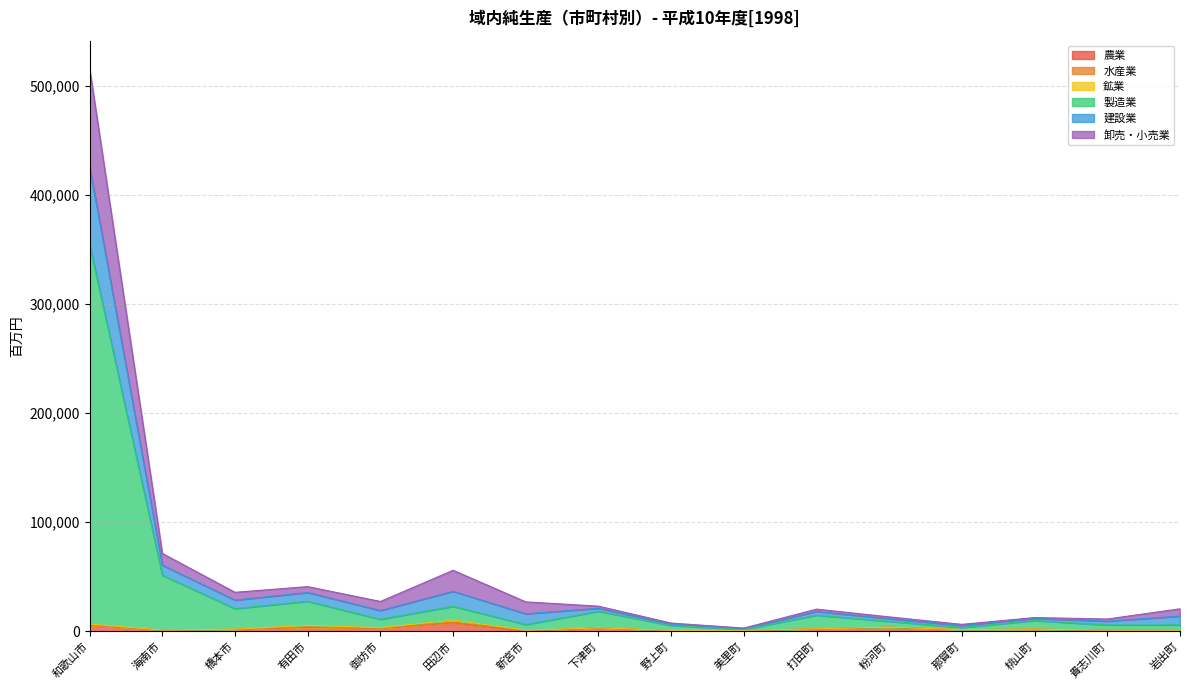

What position from the right is 下津町?

9